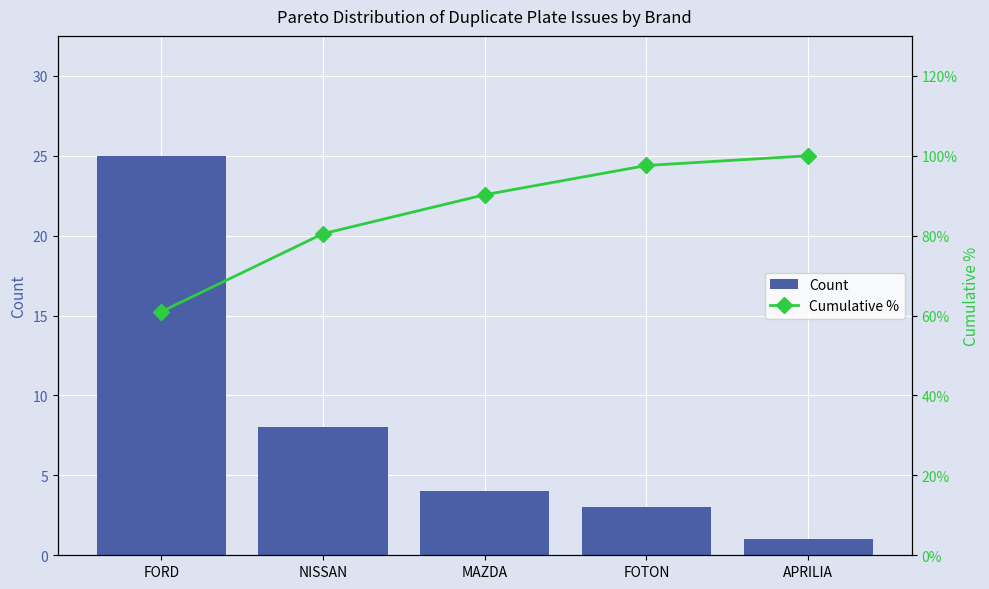

What are all the series names shown in the legend?

Count, Cumulative %